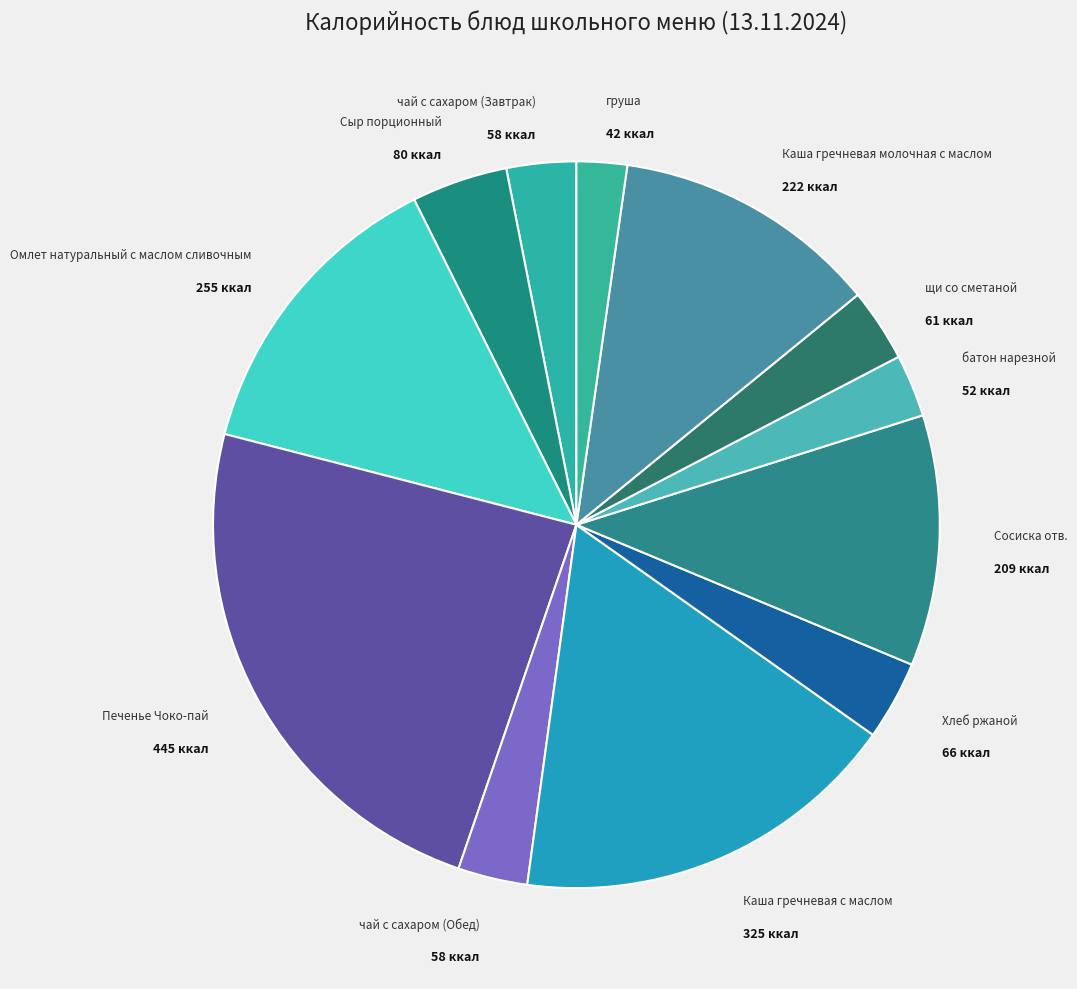

How many slices are in this pie chart?

12